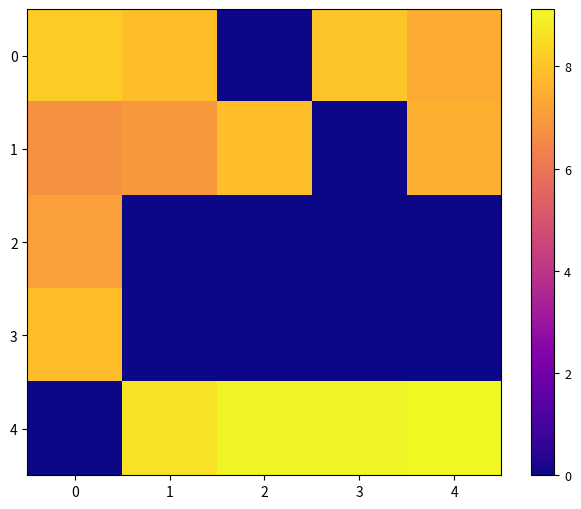

Between 0 and 3, which series saw the biggest shift?

row_4